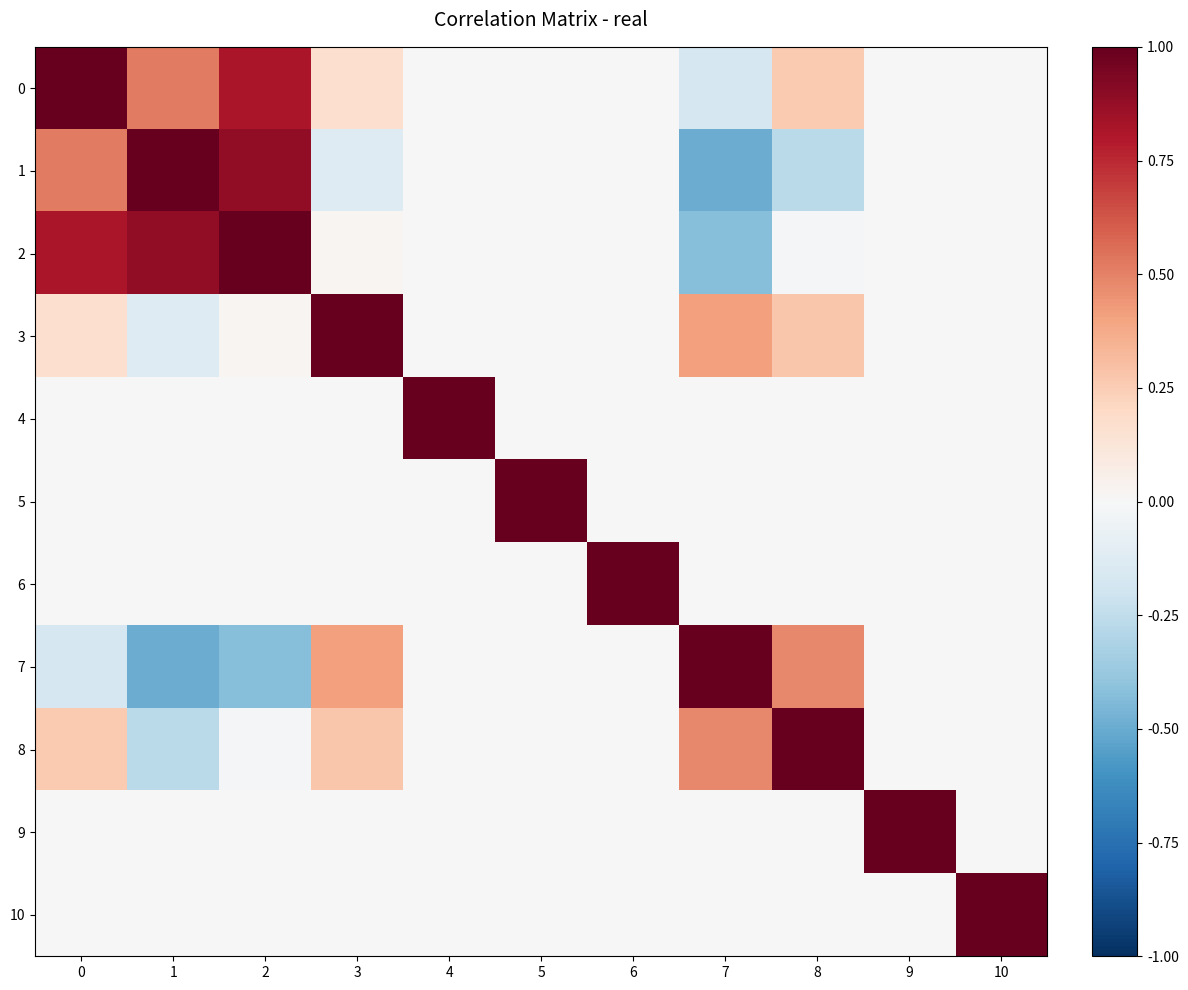

At 8, list the series in order from largest to smallest.

8, 7, 3, 0, 4, 5, 6, 9, 10, 2, 1